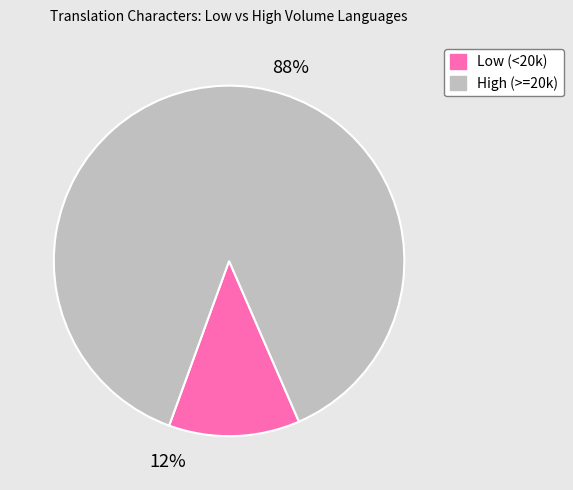

Which slice is the largest?

High (>=20k)